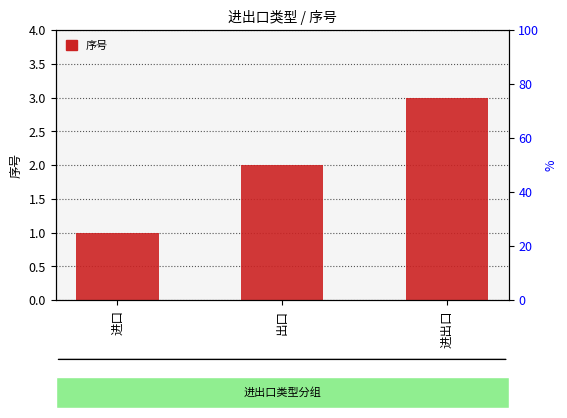

Reading left to right, list all the values displayed in this chart.

进口=1	出口=2	进出口=3